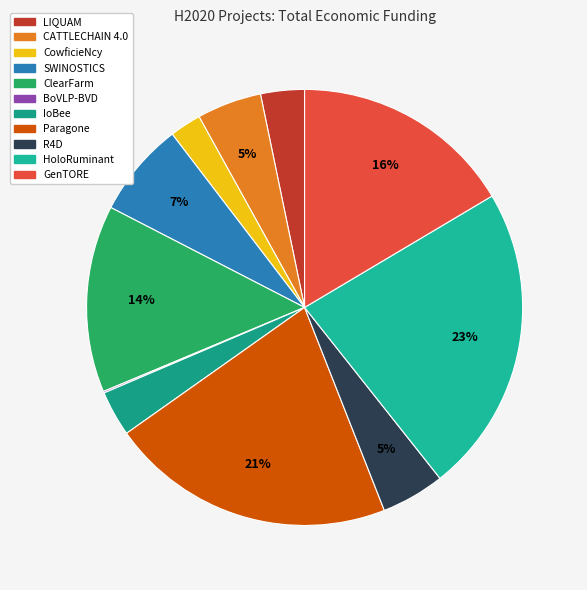

What portion of the pie excludes Paragone?

78.8%